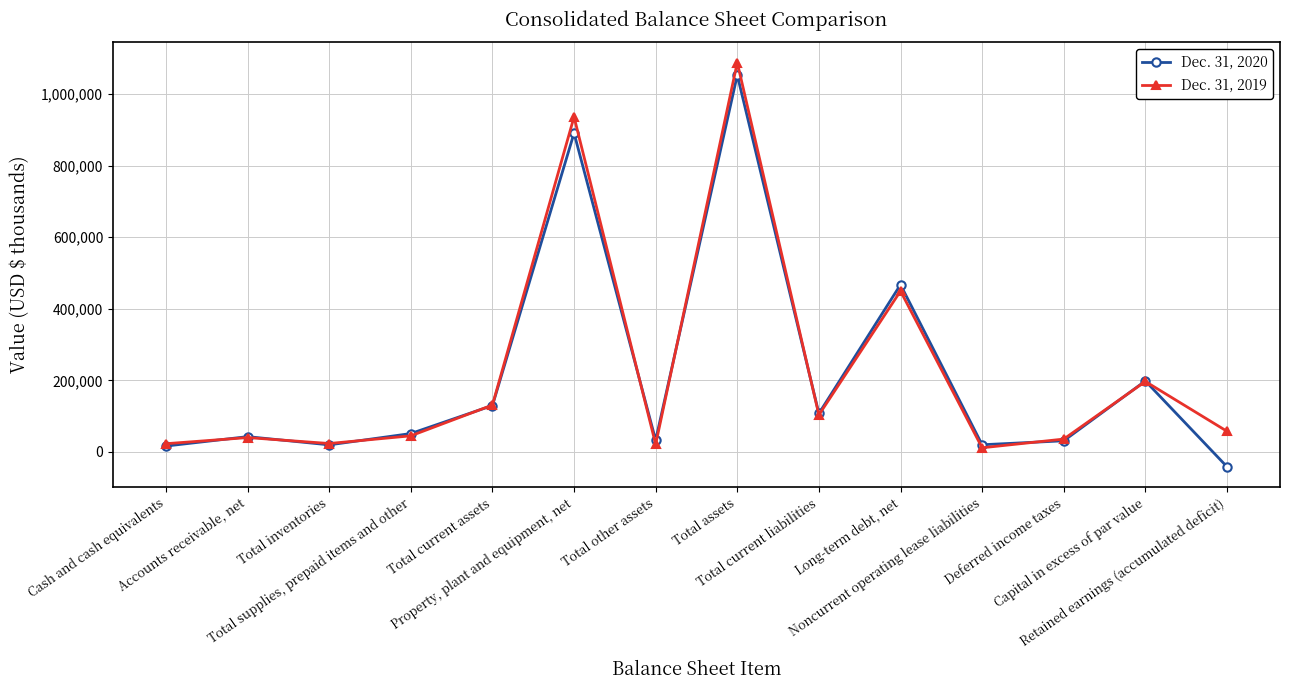

What position from the left is Accounts receivable, net?

2